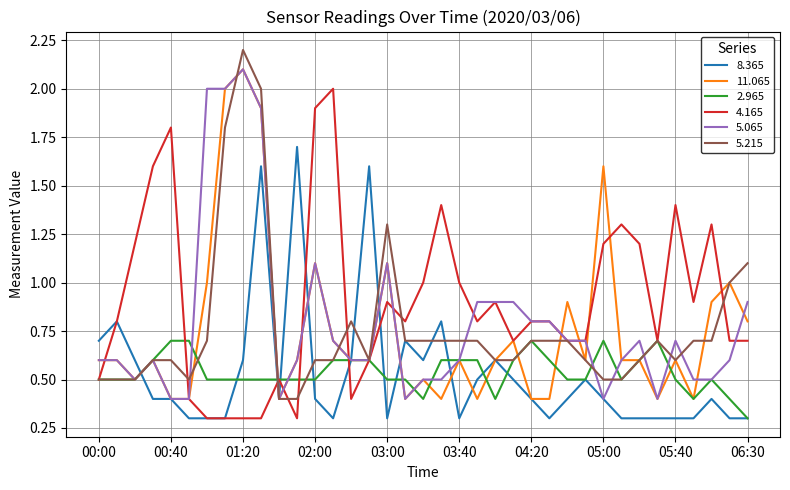

Which series has the widest spread of values?

5.215